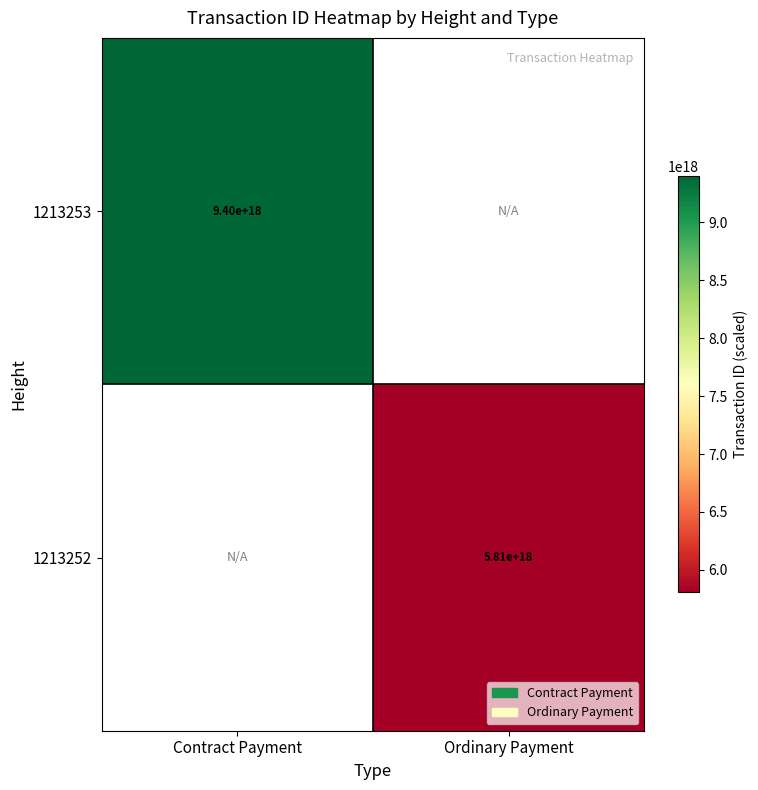

How many series are shown in this chart?

2